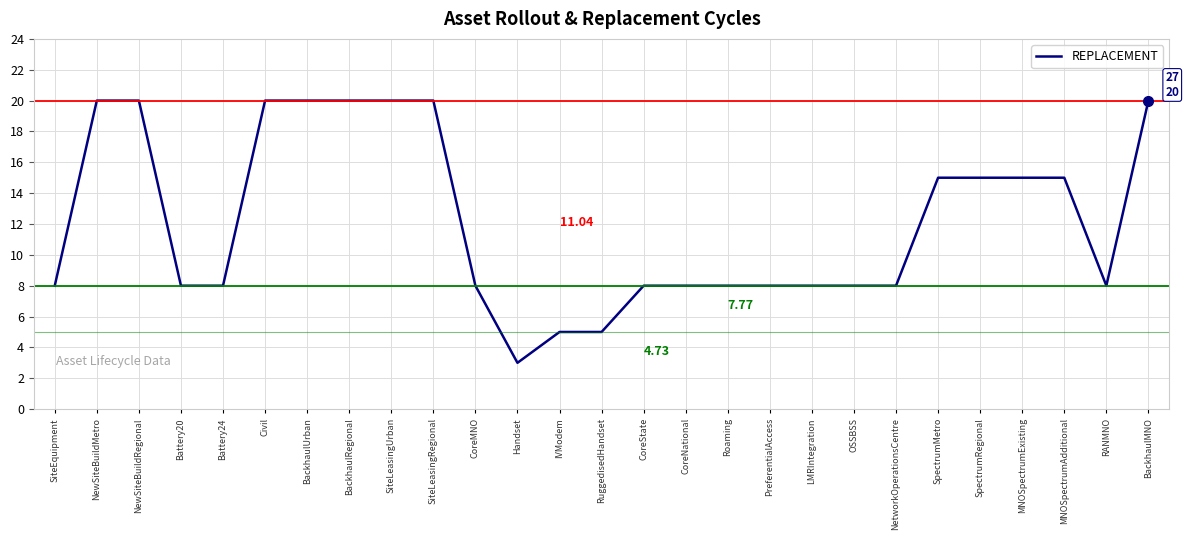

Approximately how many times larger is the value at CoreNational compared to SiteEquipment?

1.0